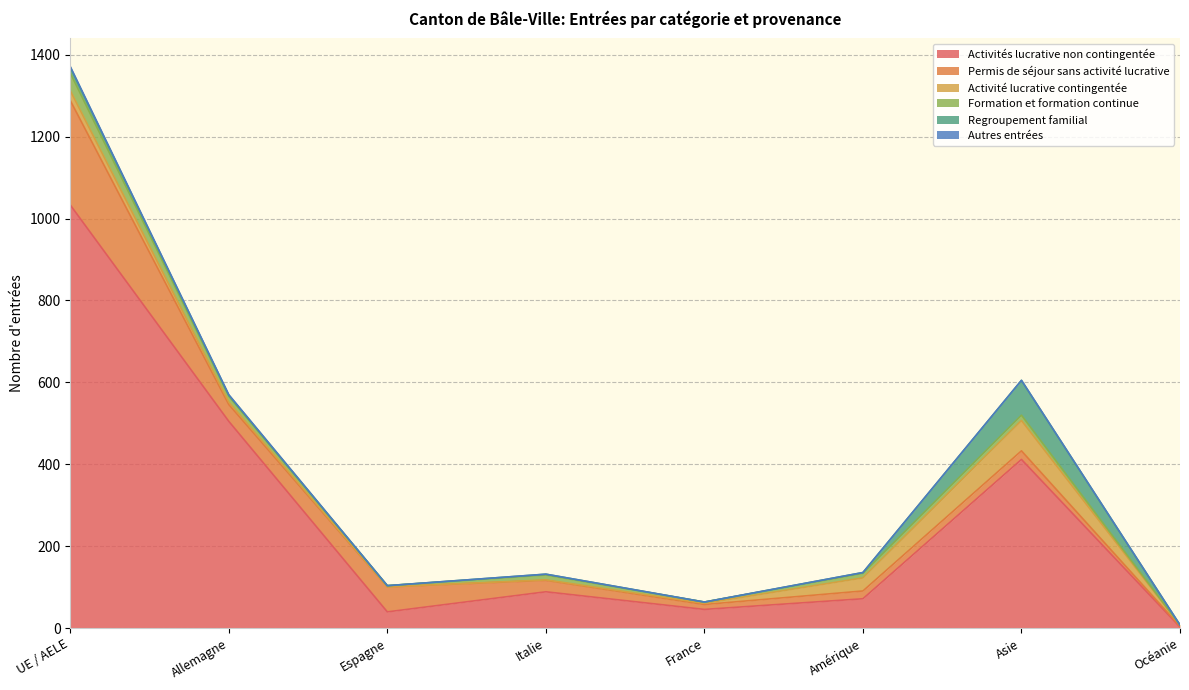

How many data points in Formation et formation continue are above 12?

3